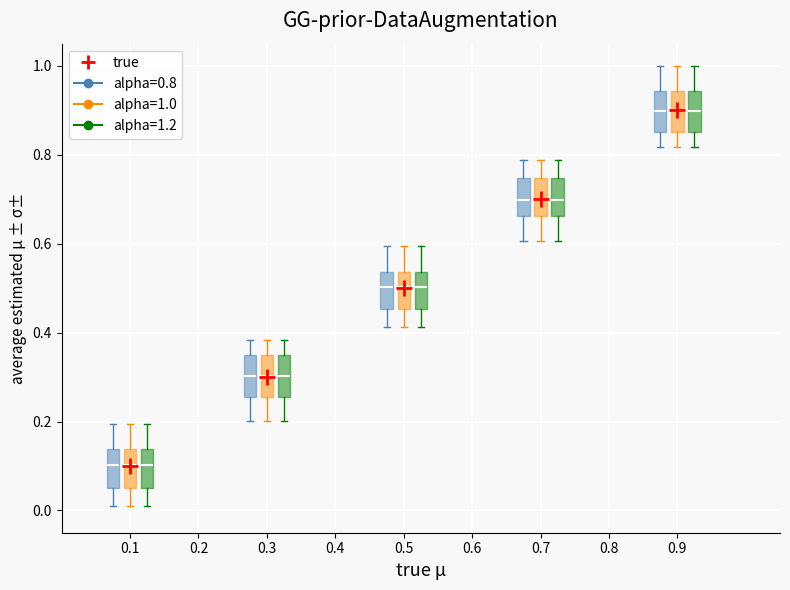

Reading left to right, read every box against the y-axis: the position of its median line, the range the box covers, and the ends of its whiskers. The values are not printed on the chart, so give them approximately, as read against the axis.

0.1 (alpha=0.8): median 0.10, box 0.06 to 0.14, whiskers 0.02 to 0.20
0.1 (alpha=1.0): median 0.10, box 0.06 to 0.14, whiskers 0.02 to 0.20
0.1 (alpha=1.2): median 0.10, box 0.06 to 0.14, whiskers 0.02 to 0.20
0.3 (alpha=0.8): median 0.30, box 0.26 to 0.34, whiskers 0.20 to 0.38
0.3 (alpha=1.0): median 0.30, box 0.26 to 0.34, whiskers 0.20 to 0.38
0.3 (alpha=1.2): median 0.30, box 0.26 to 0.34, whiskers 0.20 to 0.38
0.5 (alpha=0.8): median 0.50, box 0.46 to 0.54, whiskers 0.42 to 0.60
0.5 (alpha=1.0): median 0.50, box 0.46 to 0.54, whiskers 0.42 to 0.60
0.5 (alpha=1.2): median 0.50, box 0.46 to 0.54, whiskers 0.42 to 0.60
0.7 (alpha=0.8): median 0.70, box 0.66 to 0.74, whiskers 0.60 to 0.78
0.7 (alpha=1.0): median 0.70, box 0.66 to 0.74, whiskers 0.60 to 0.78
0.7 (alpha=1.2): median 0.70, box 0.66 to 0.74, whiskers 0.60 to 0.78
0.9 (alpha=0.8): median 0.90, box 0.86 to 0.94, whiskers 0.82 to 1.00
0.9 (alpha=1.0): median 0.90, box 0.86 to 0.94, whiskers 0.82 to 1.00
0.9 (alpha=1.2): median 0.90, box 0.86 to 0.94, whiskers 0.82 to 1.00